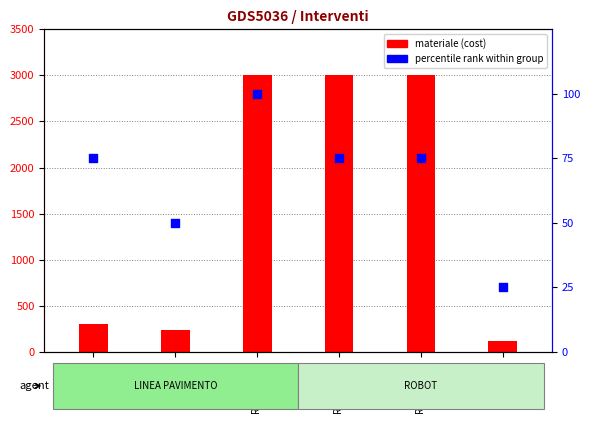

At how many categories does at least one series exceed 2732?

3